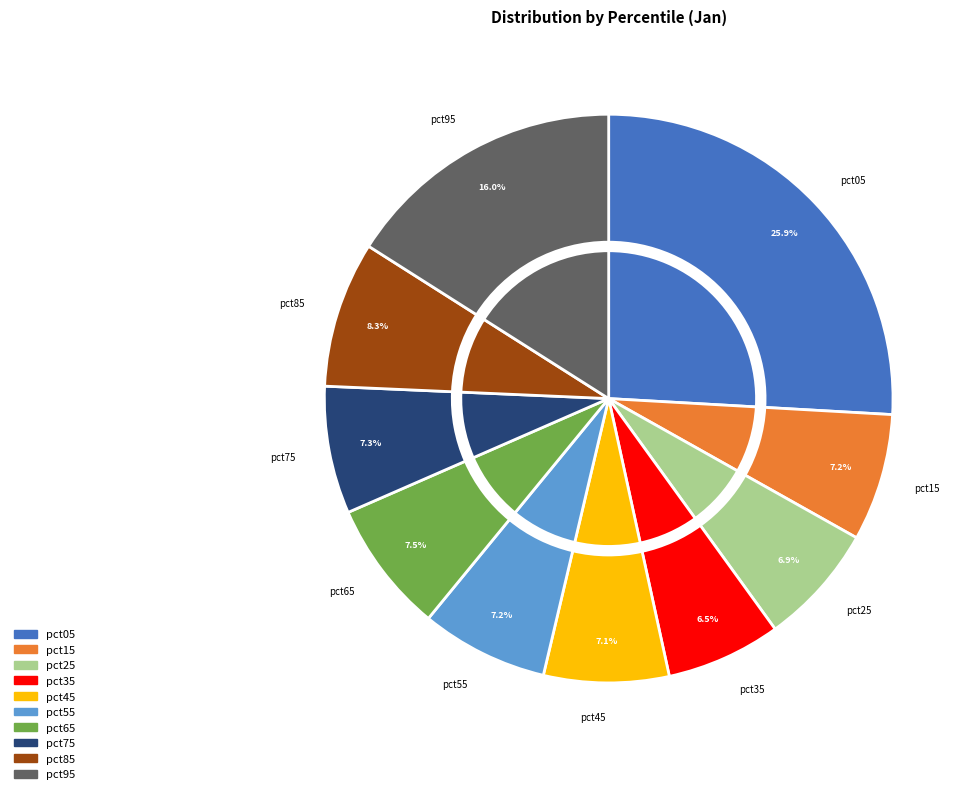

Which category has the biggest portion of the pie?

pct05